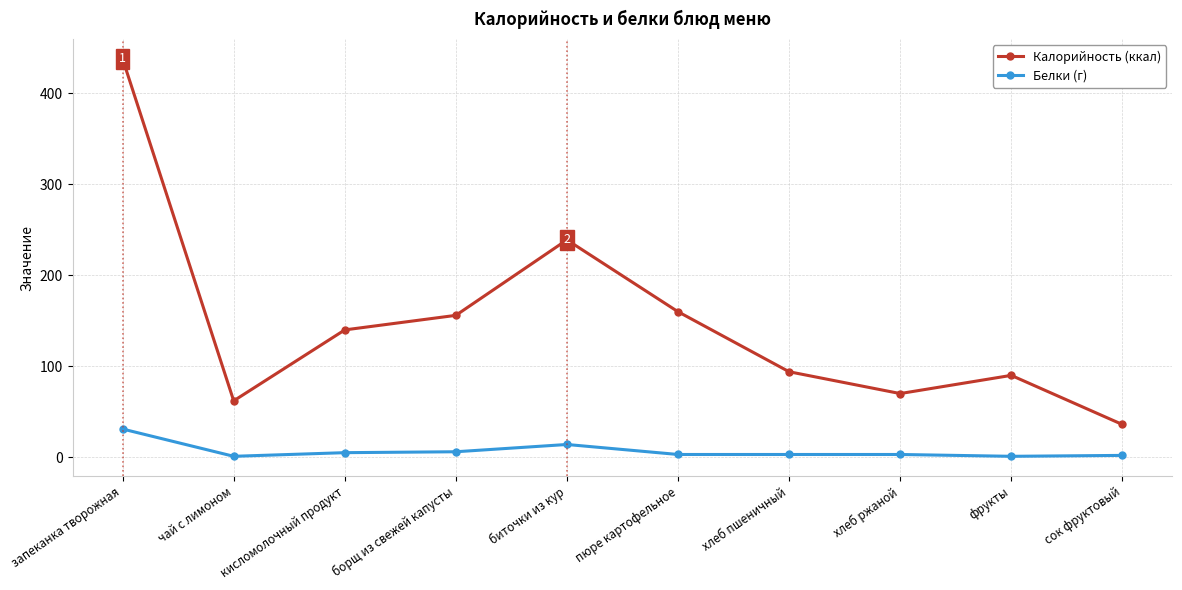

Which series has the largest range (max minus min)?

Калорийность (ккал)